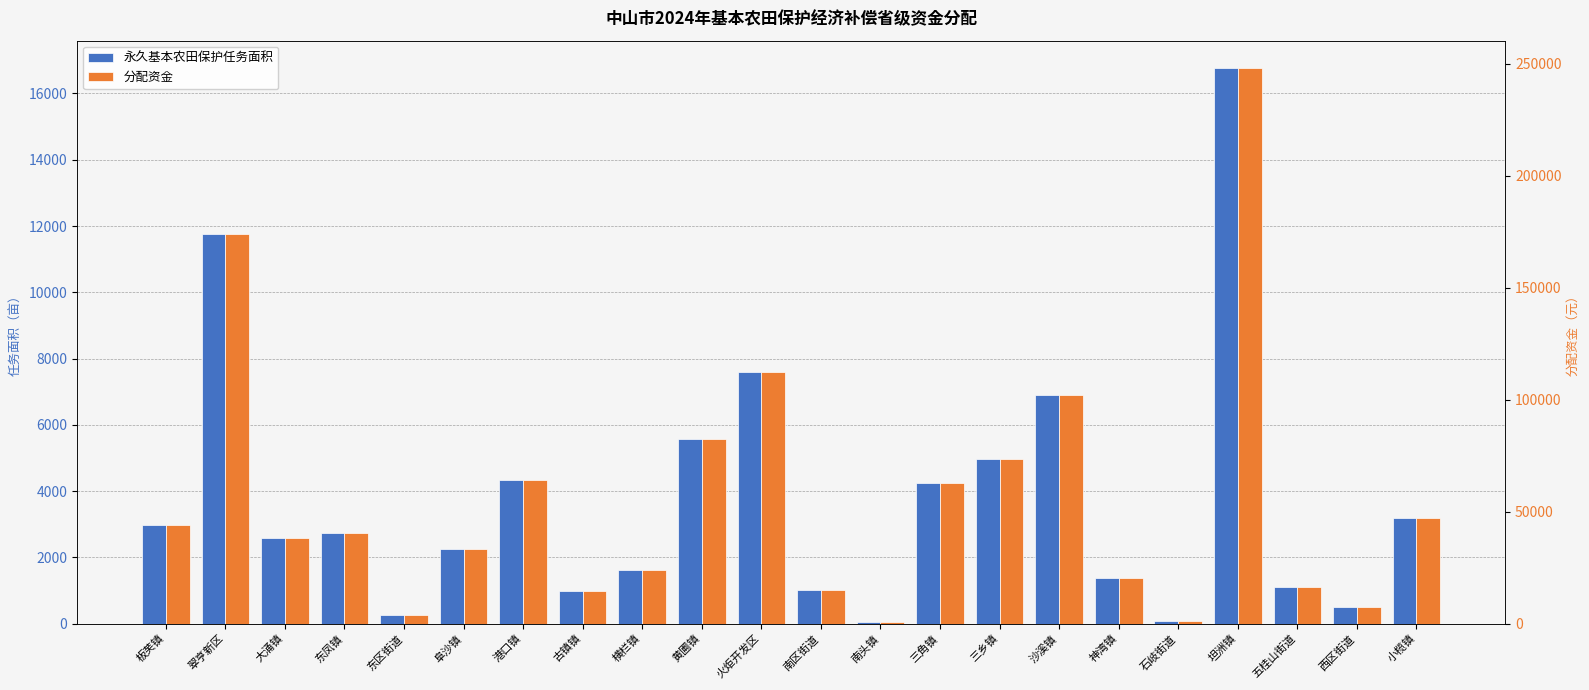

Are the bars grouped side by side (vs. stacked)?

Yes